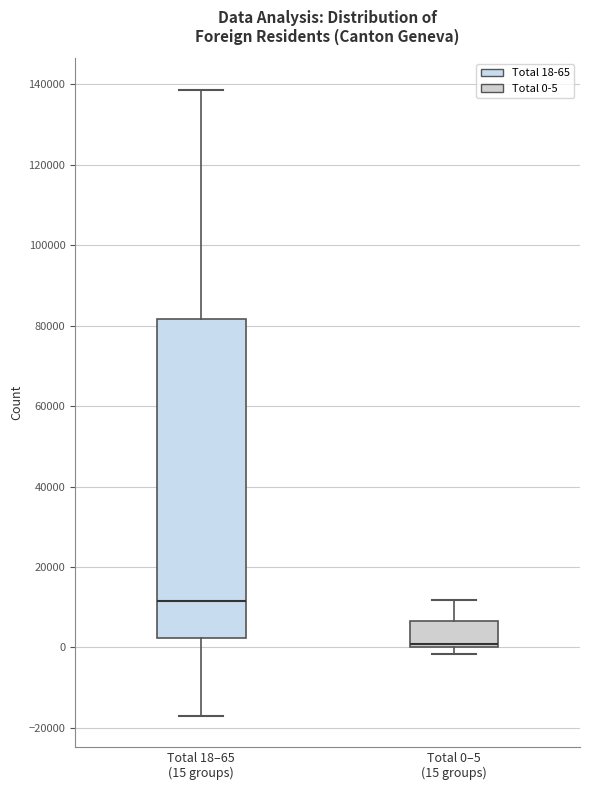

Comparing the boxes themselves (not the whiskers), which one is the tallest?

Total 18–65 (15 groups)